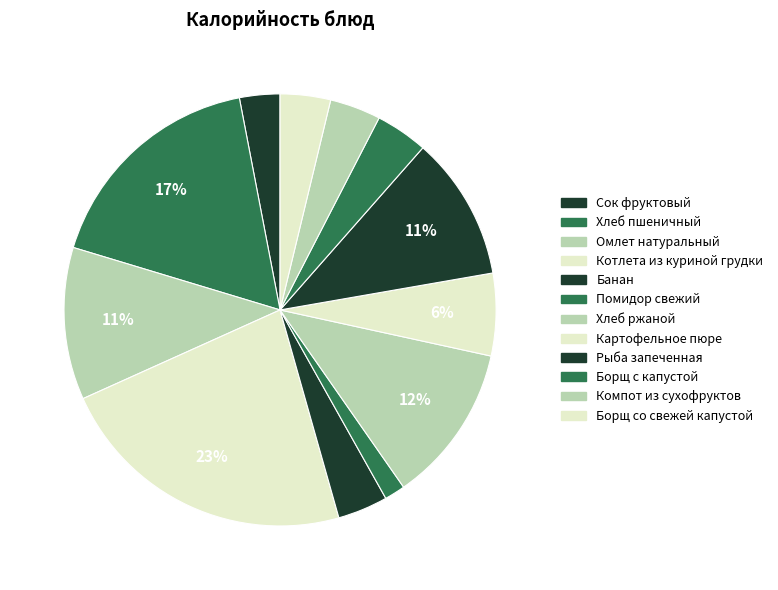

Between Хлеб пшеничный and Хлеб ржаной, which is larger?

Хлеб пшеничный